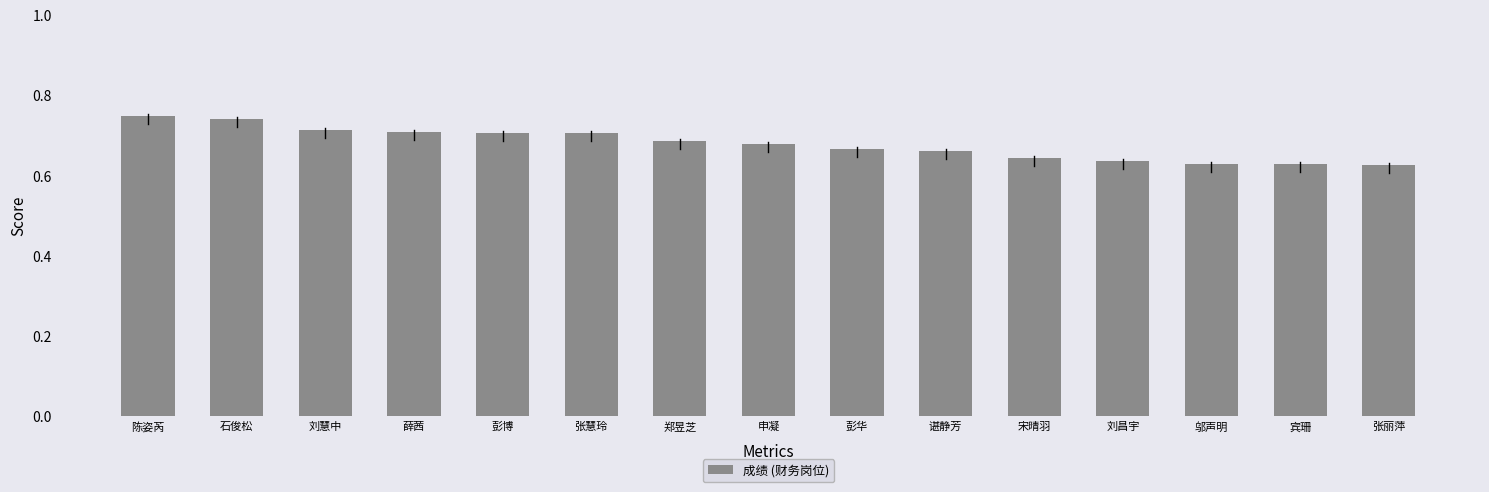

What is the difference between the values at 张慧玲 and 申凝?

2.8